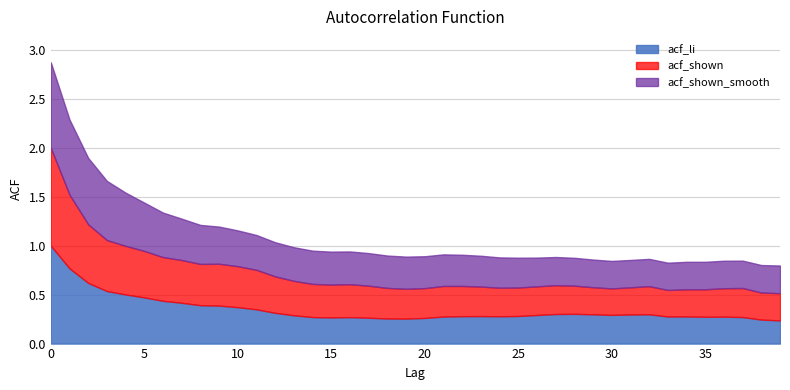

Is the value of acf_shown at 19 greater than the value of acf_li at 14?

Yes